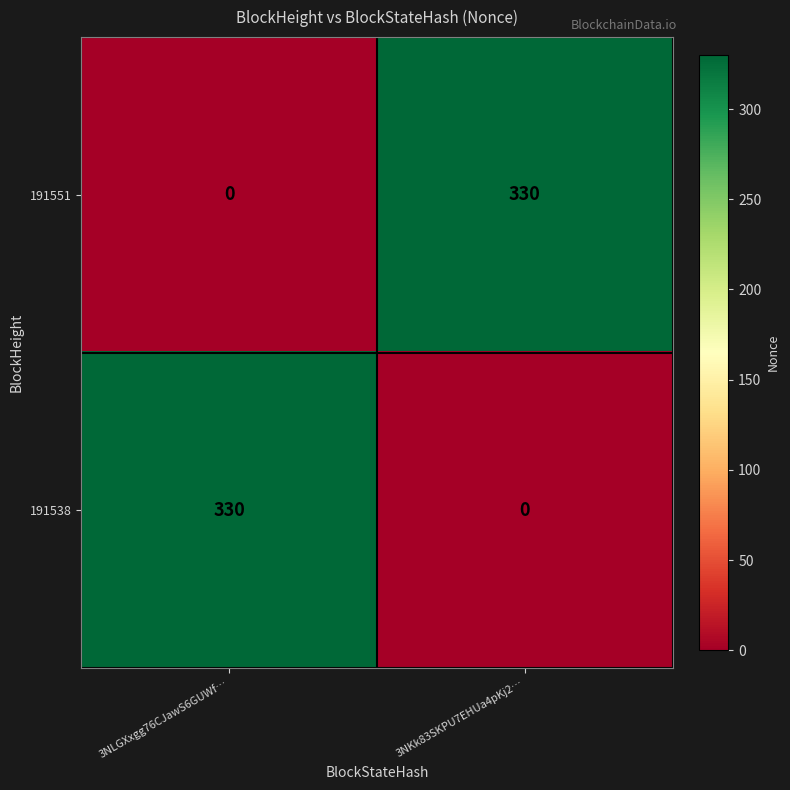

How many categories are shown in the chart?

2